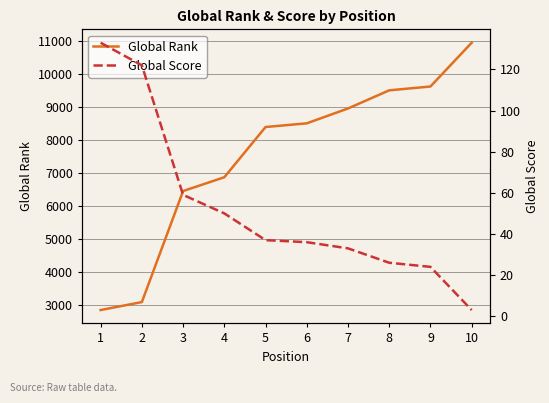

At which label does Global Rank first exceed 8513?

7